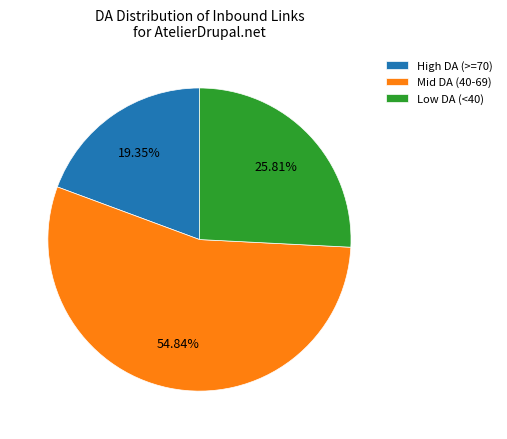

Which category has the smallest portion of the pie?

High DA (>=70)